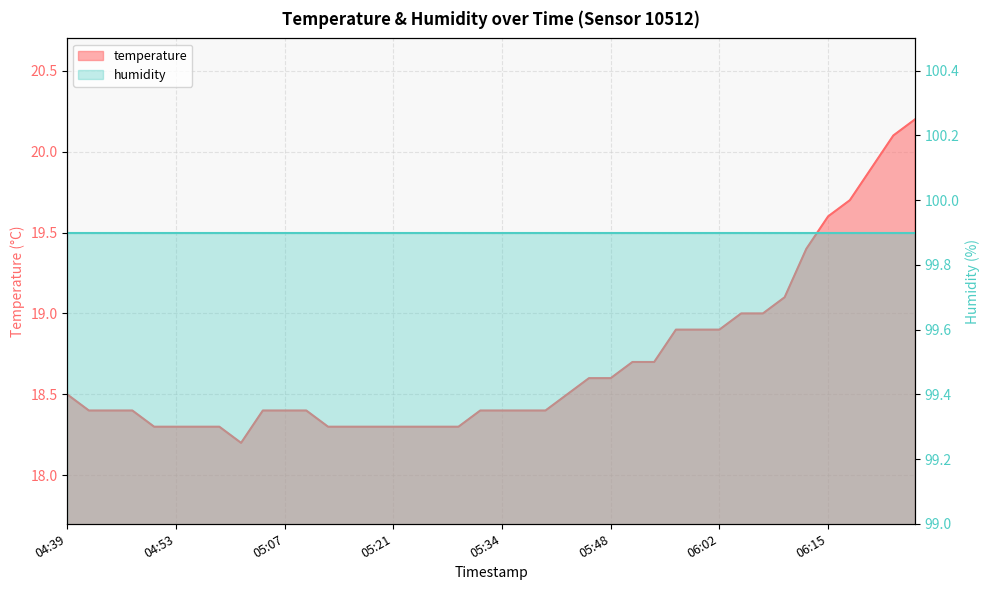

At which category does the chart reach its peak across all series?

06:26